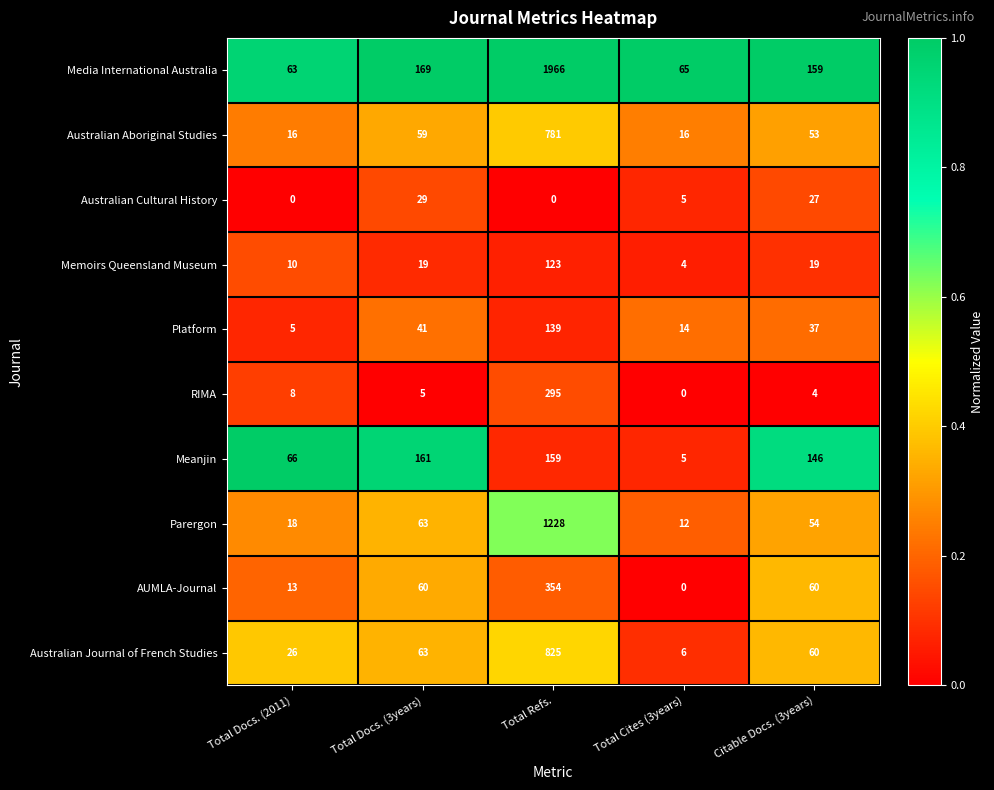

Where is Parergon nearest to the value 620?

Total Docs. (3years)